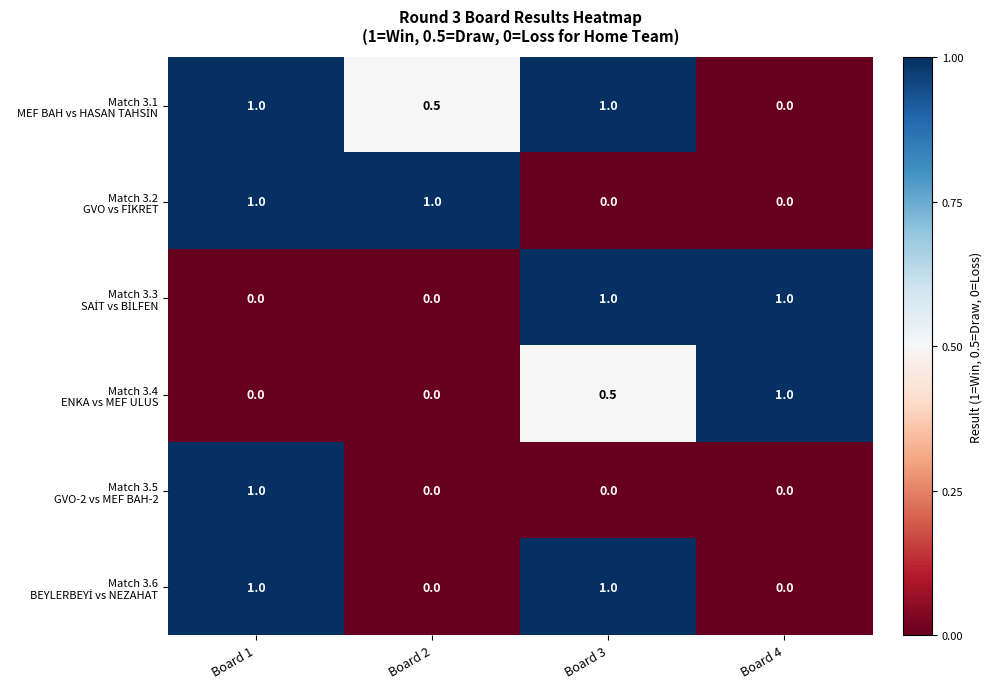

How many distinct data groups are displayed?

6